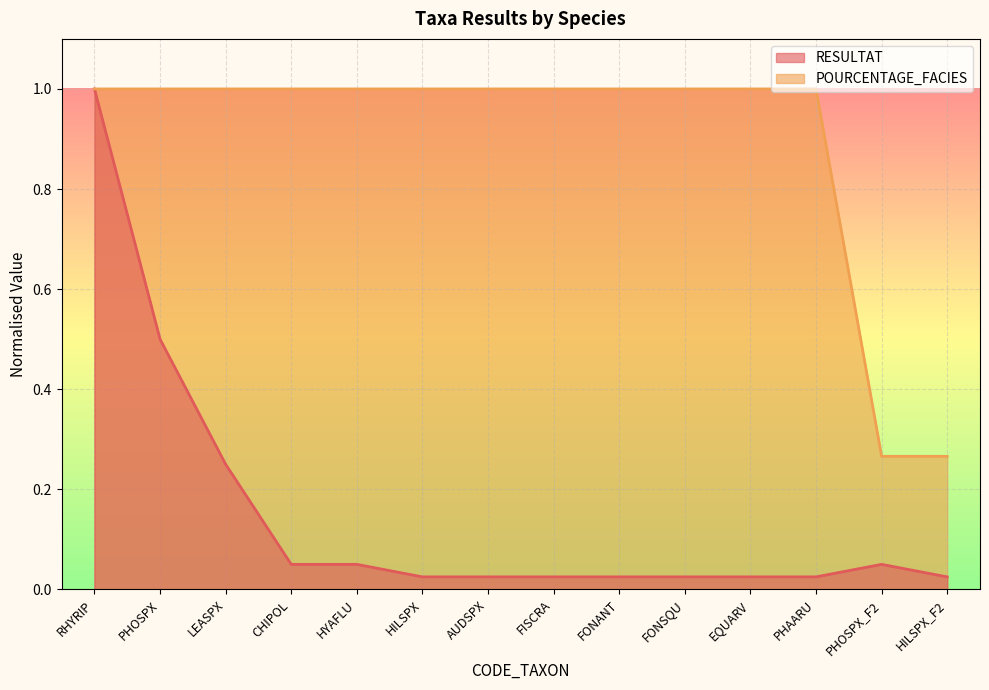

Reading left to right, list all the values displayed in this chart.

RESULTAT: RHYRIP=1.0	PHOSPX=0.5	LEASPX=0.2	CHIPOL=0.0	HYAFLU=0.0	HILSPX=0.0	AUDSPX=0.0	FISCRA=0.0	FONANT=0.0	FONSQU=0.0	EQUARV=0.0	PHAARU=0.0	PHOSPX_F2=0.0	HILSPX_F2=0.0
POURCENTAGE_FACIES: RHYRIP=1.0	PHOSPX=1.0	LEASPX=1.0	CHIPOL=1.0	HYAFLU=1.0	HILSPX=1.0	AUDSPX=1.0	FISCRA=1.0	FONANT=1.0	FONSQU=1.0	EQUARV=1.0	PHAARU=1.0	PHOSPX_F2=0.3	HILSPX_F2=0.3